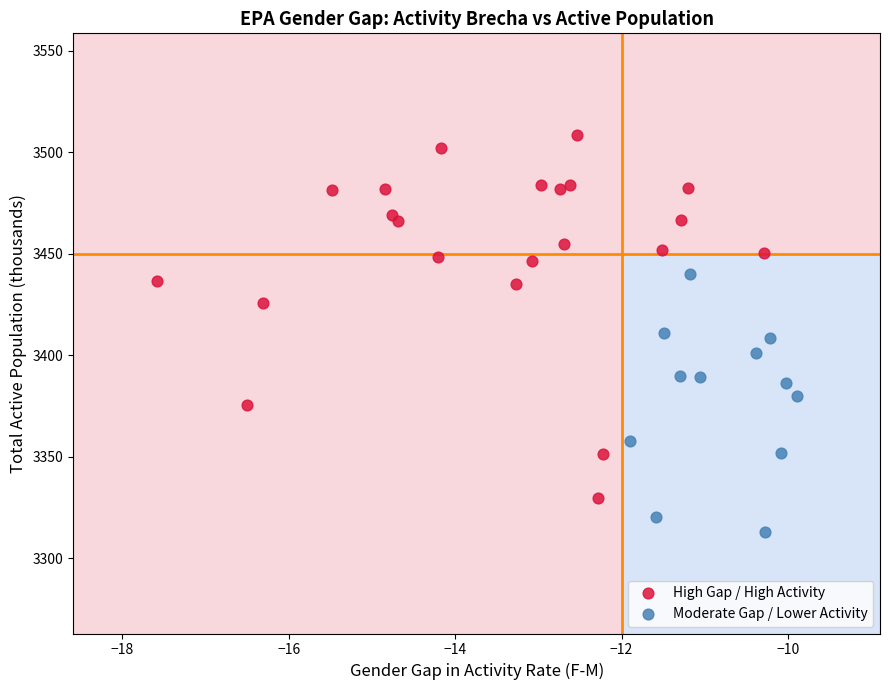

Which series contains the lowest Y value?

Moderate Gap / Lower Activity